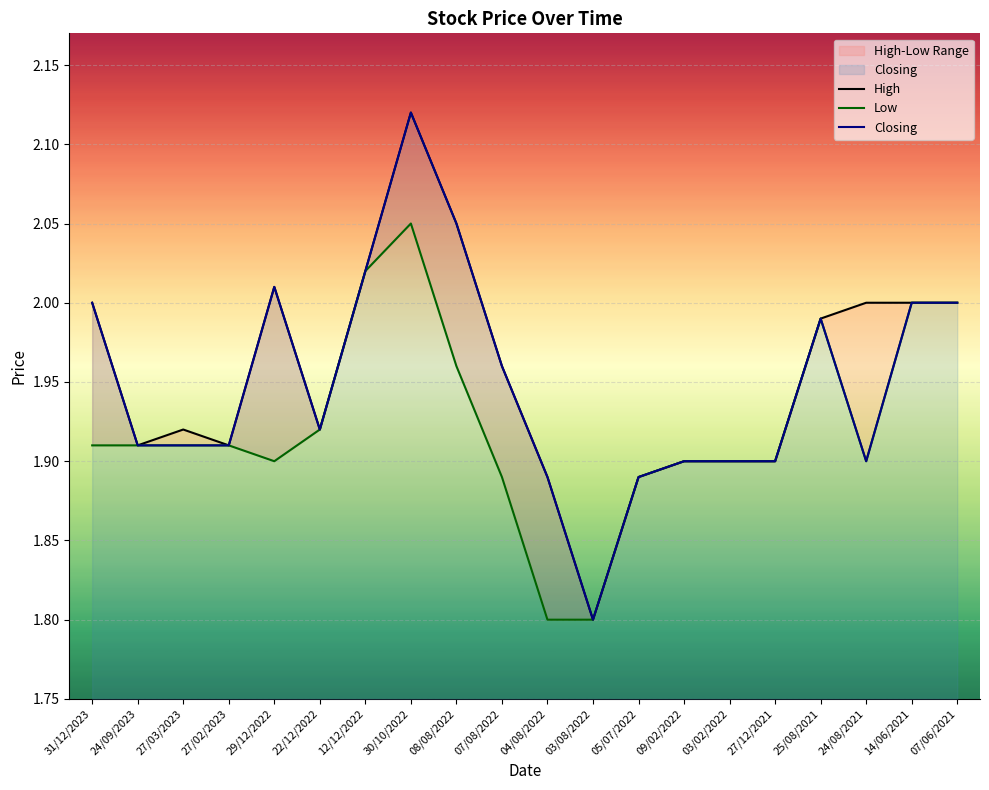

What is the total value across all series at 04/08/2022?

5.6